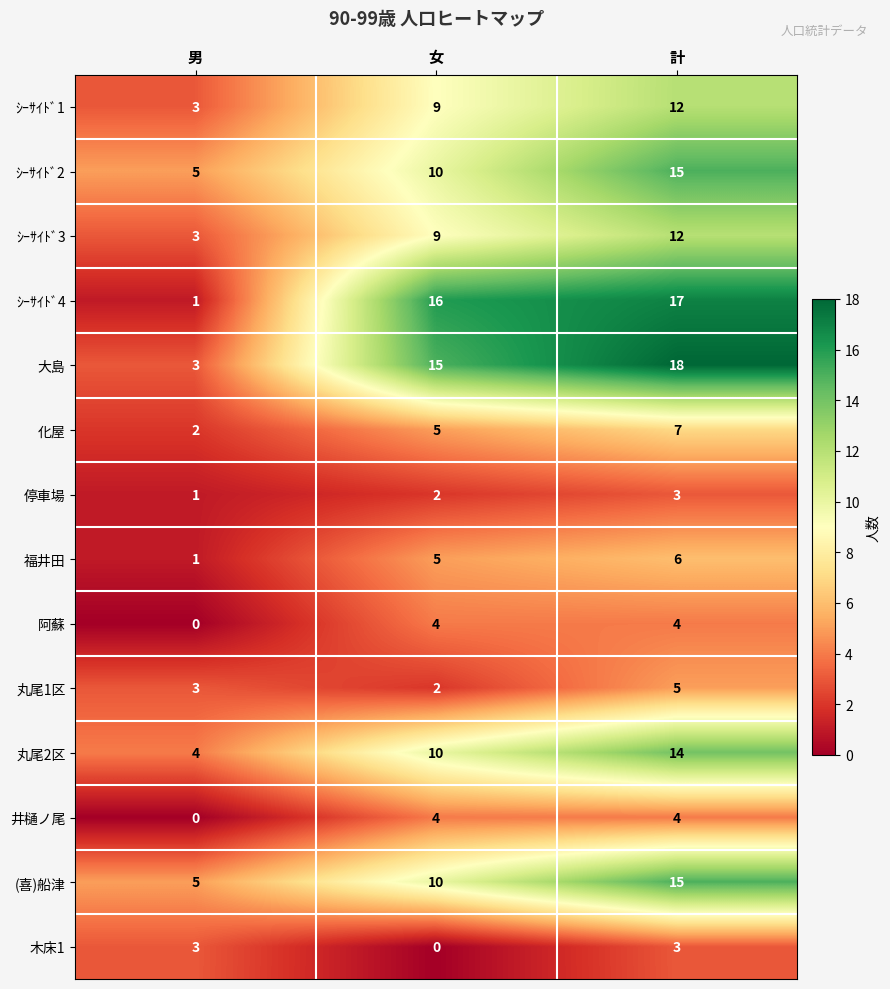

The ｼｰｻｲﾄﾞ1 series shows 3 at 男. True or false?

True